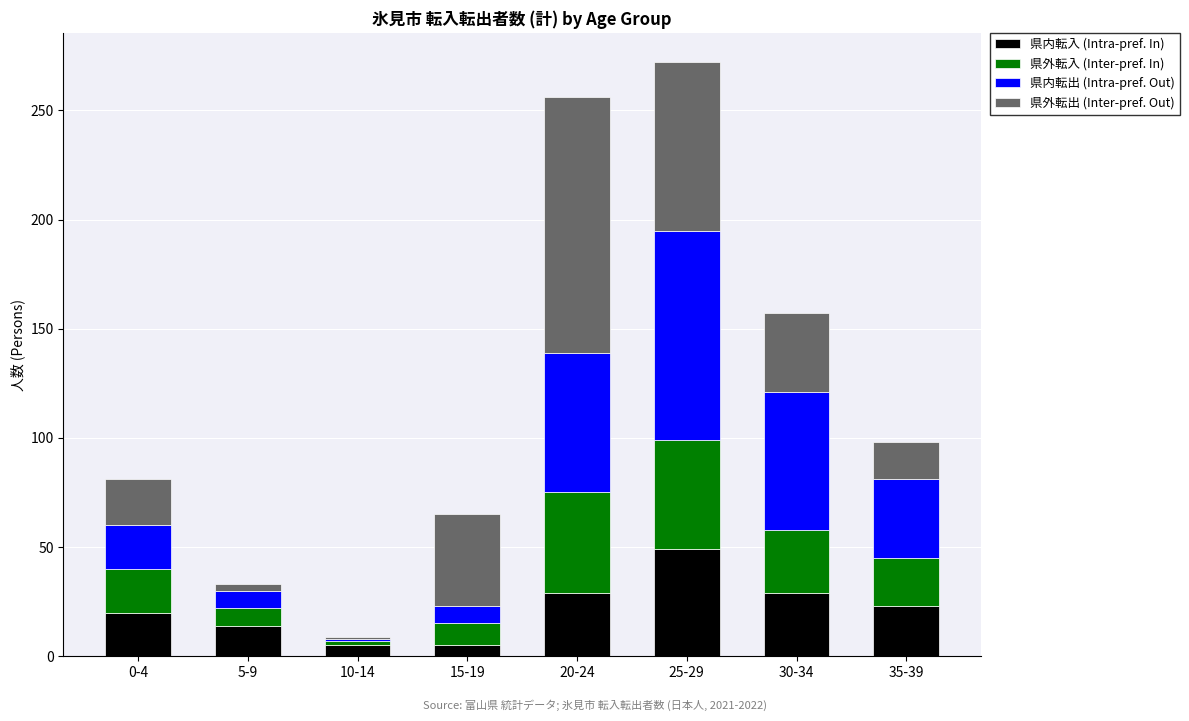

What is the sum of all 県内転入 (Intra-pref. In) values?

174